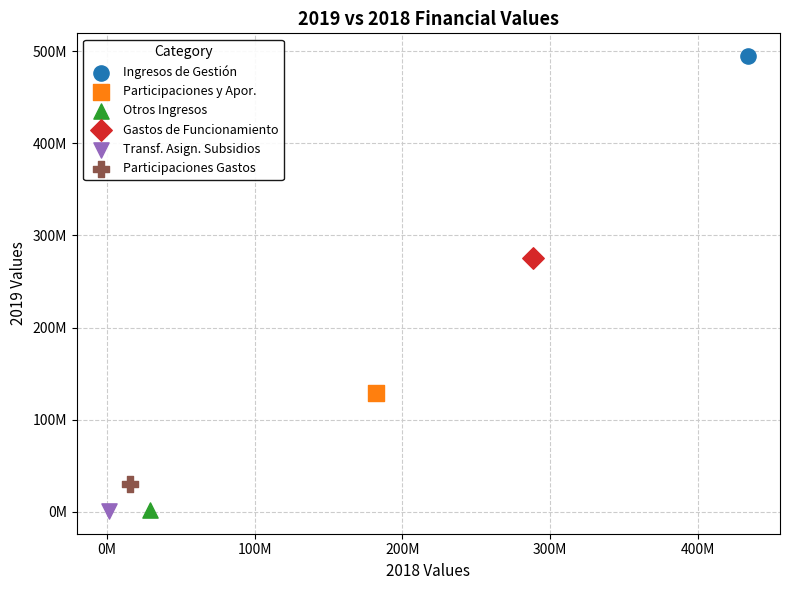

What are all the series names shown in the legend?

Ingresos de Gestión, Participaciones y Apor., Otros Ingresos, Gastos de Funcionamiento, Transf. Asign. Subsidios, Participaciones Gastos